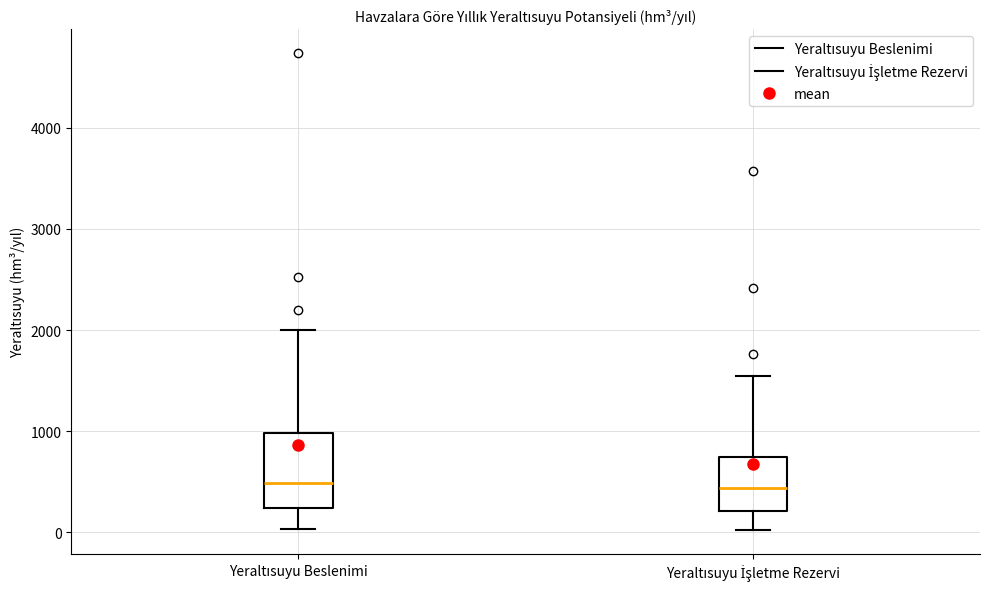

Where does the lower whisker of the box for Yeraltısuyu Beslenimi end on the y-axis? The values are not printed on the chart, so give them approximately, as read against the axis.

0